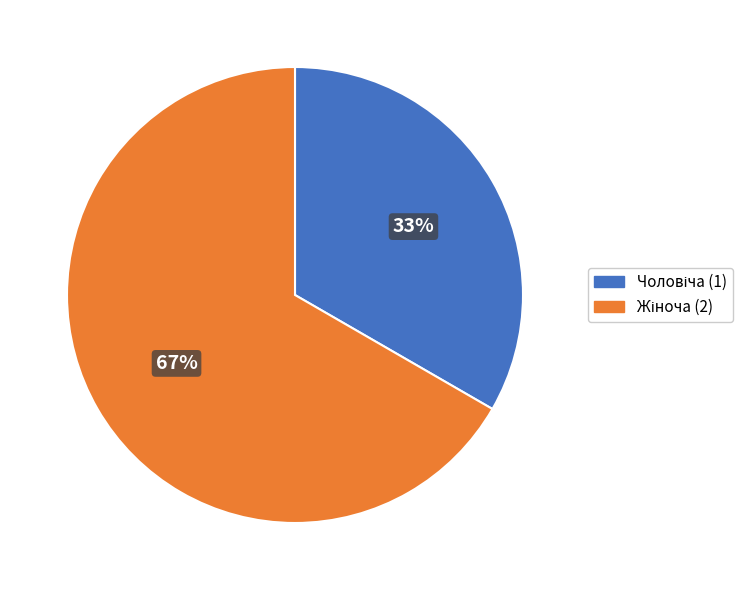

Does any single category account for the majority?

Yes